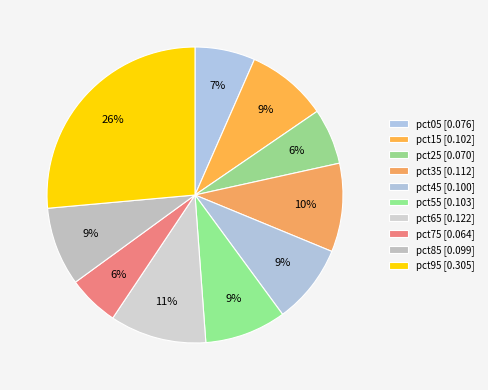

The pct35 slice represents 22% of the pie. True or false?

False